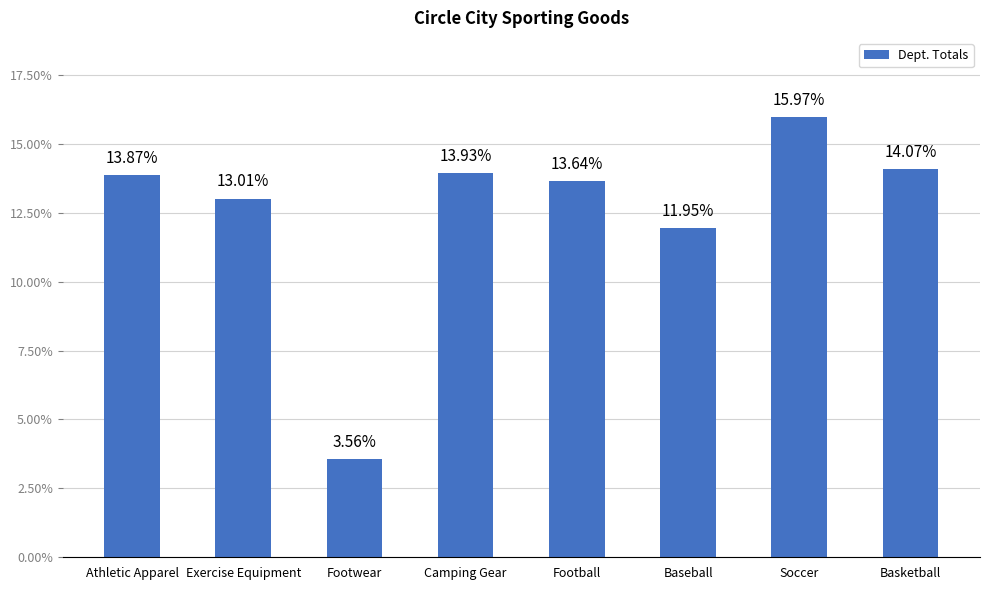

Rank the categories by value from lowest to highest.

Footwear, Baseball, Exercise Equipment, Football, Athletic Apparel, Camping Gear, Basketball, Soccer